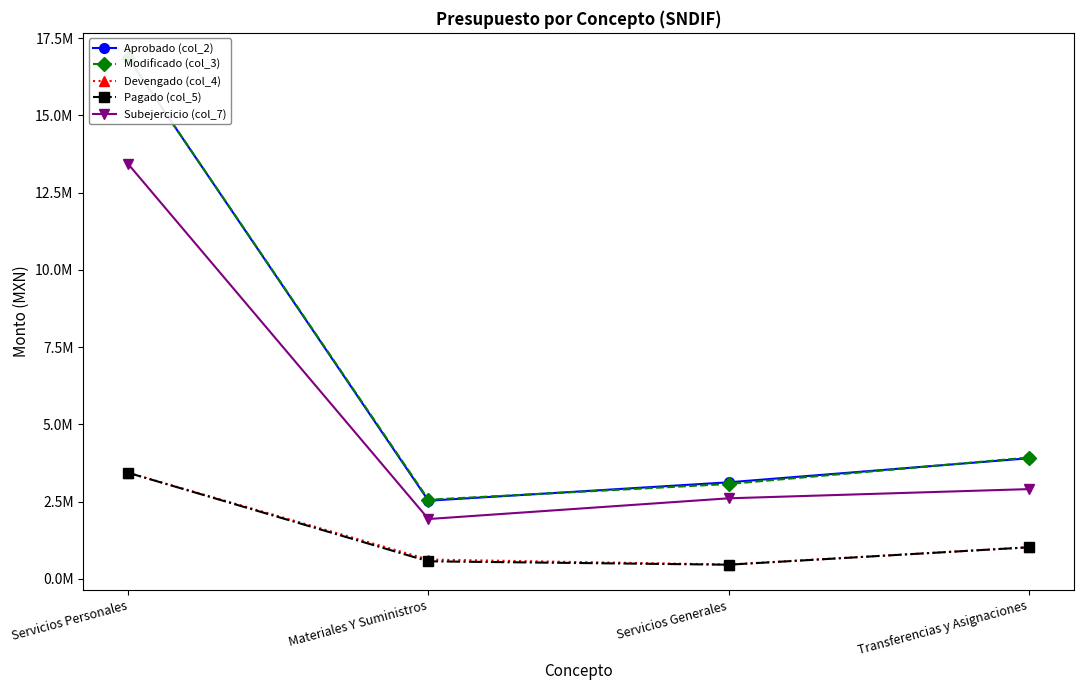

List the labels in order of Modificado (col_3) value, smallest first.

Materiales Y Suministros, Servicios Generales, Transferencias y Asignaciones, Servicios Personales